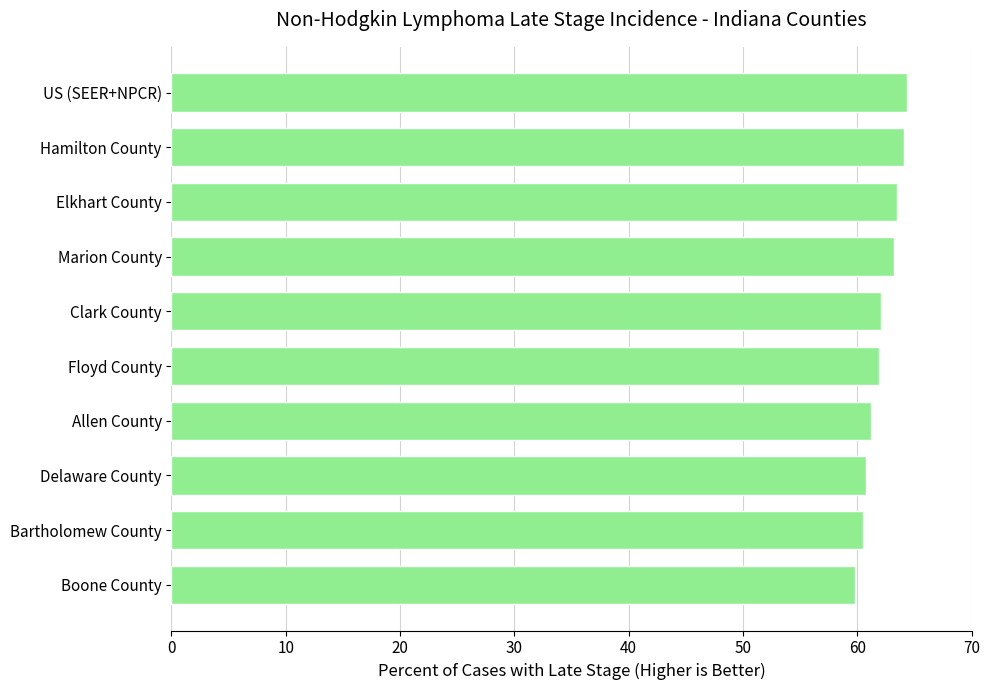

The value at Delaware County is 60.8. True or false?

True